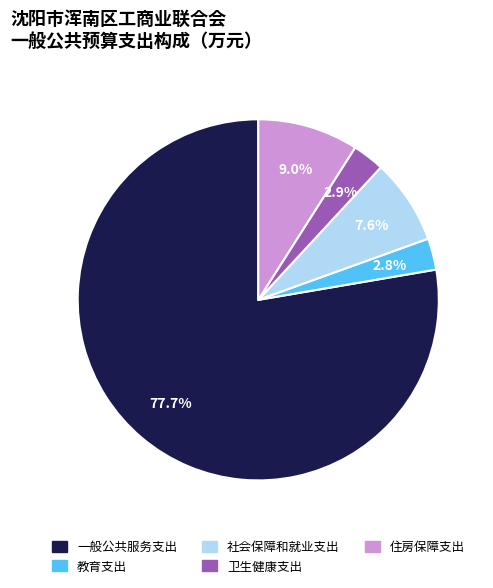

What is the total percentage of 教育支出 and 一般公共服务支出?

80.5%